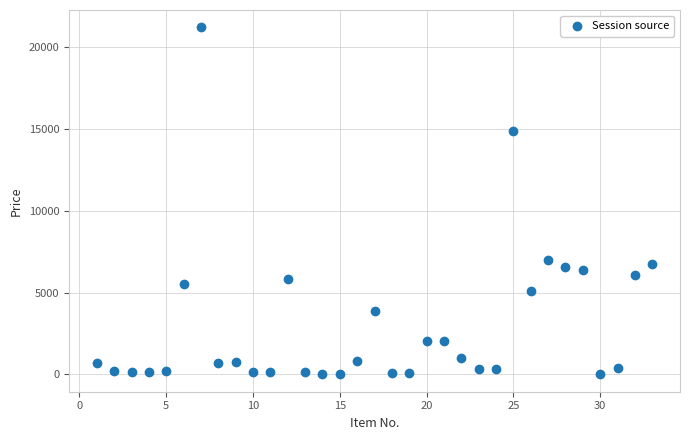

What is the range of Y values (max minus min)?

21176.0